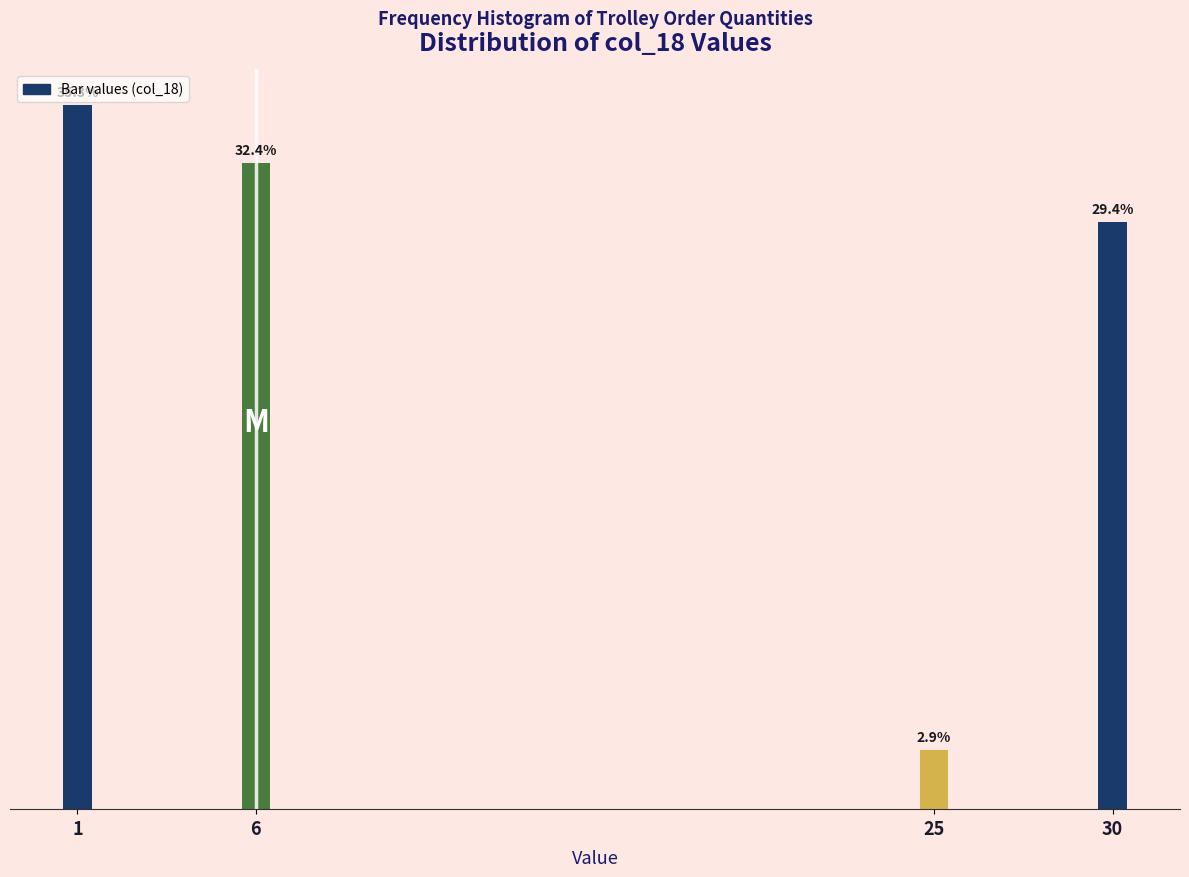

List the labels in order of value, largest first.

1, 6, 30, 25